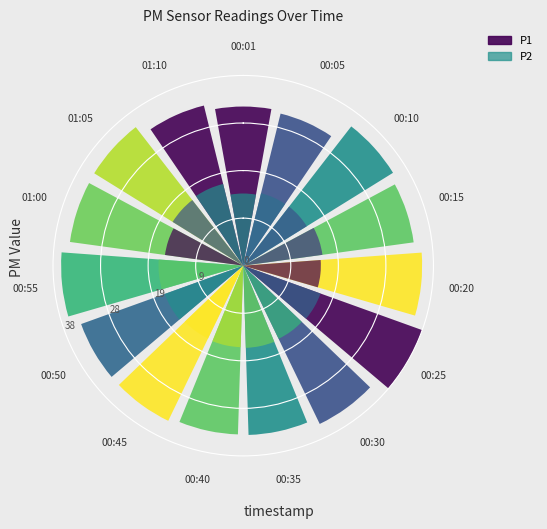

List the series in order of their peak value, lowest first.

P2, P1